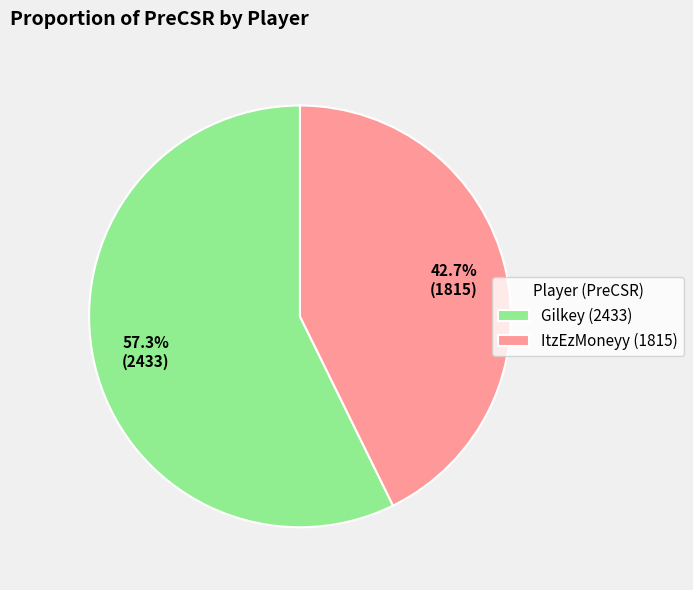

To the nearest percent, what is the combined percentage of Gilkey and ItzEzMoneyy?

100%